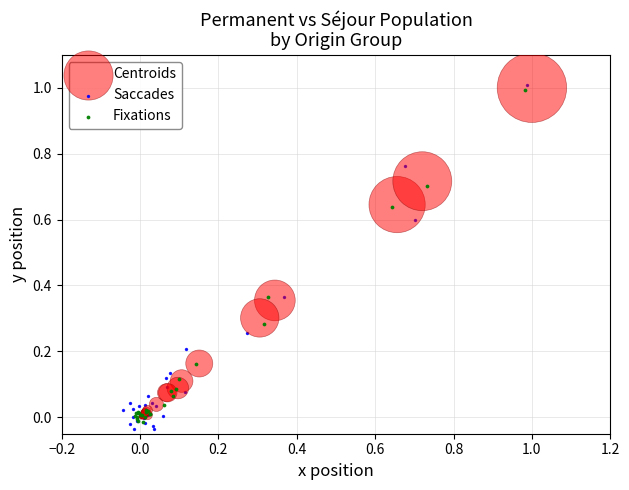

Which series contains the highest Y value?

Saccades